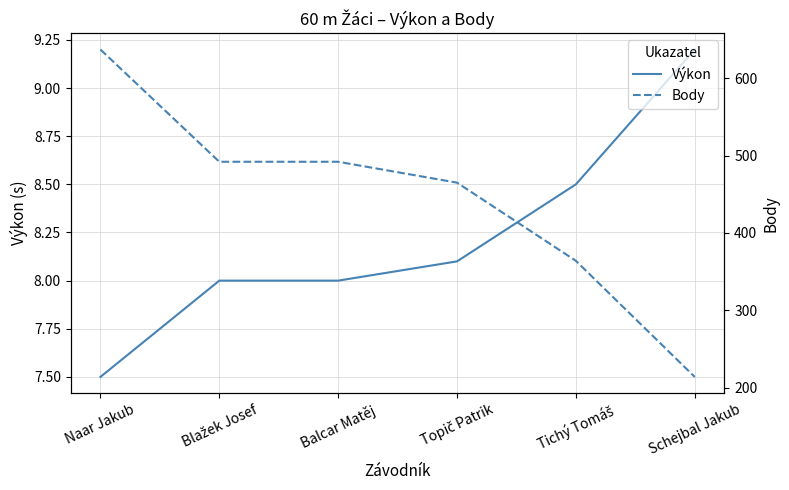

The Body series shows 364.0 at Tichý Tomáš. True or false?

True